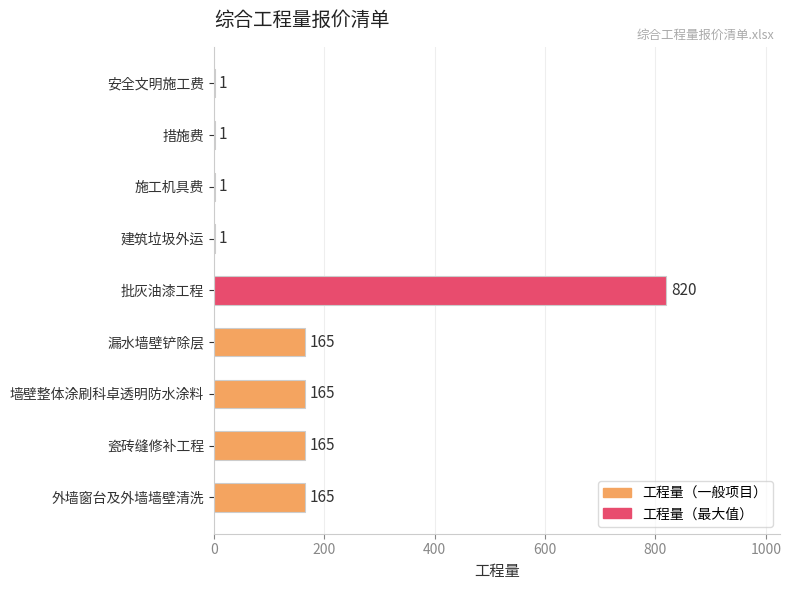

Reading top to bottom, what are all the values shown in this chart?

安全文明施工费=1	措施费=1	施工机具费=1	建筑垃圾外运=1	批灰油漆工程=820	漏水墙壁铲除层=165	墙壁整体涂刷科卓透明防水涂料=165	瓷砖缝修补工程=165	外墙窗台及外墙墙壁清洗=165